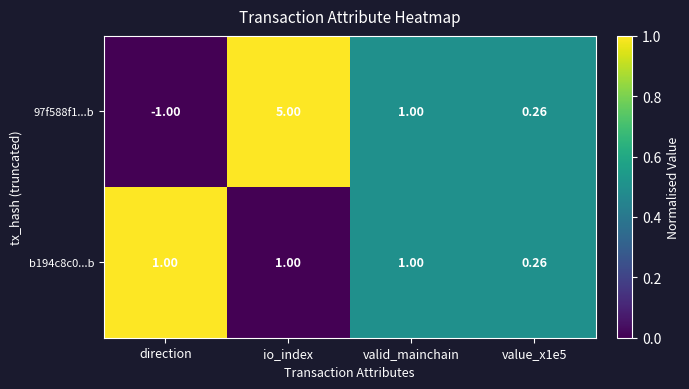

Which category has the highest value across all series?

io_index